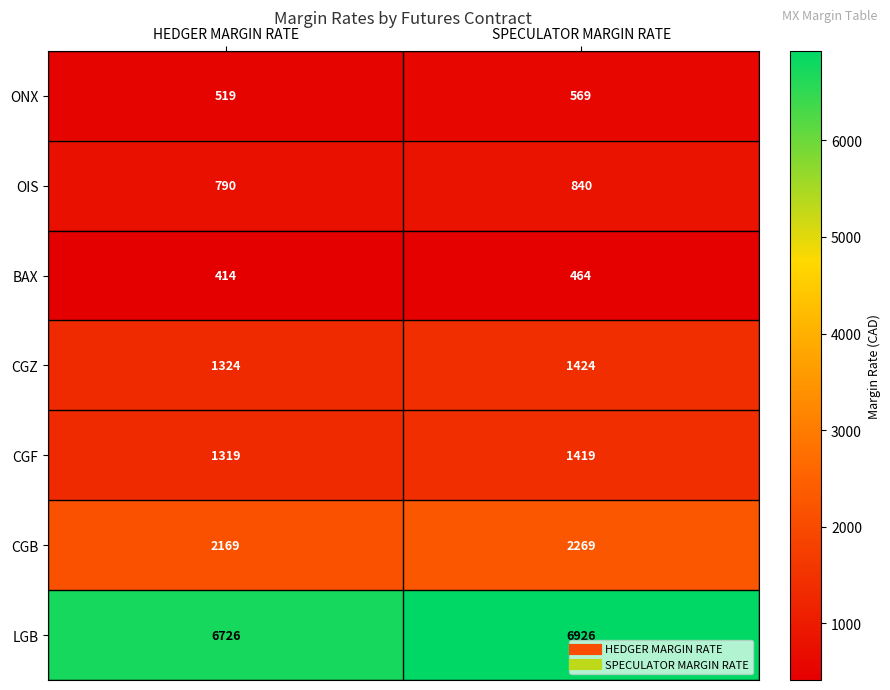

What is the sum of all ONX values?

1088